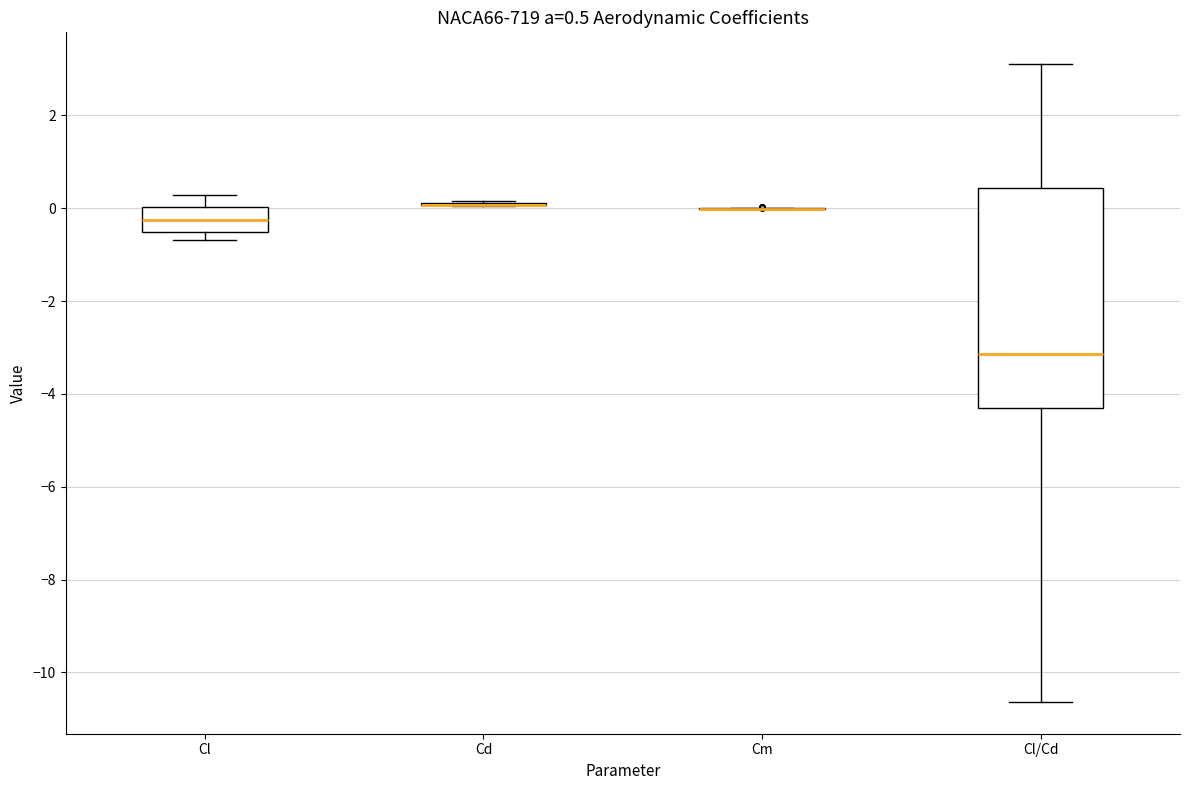

Which box is the tallest, from its lower edge to its upper edge?

Cl/Cd